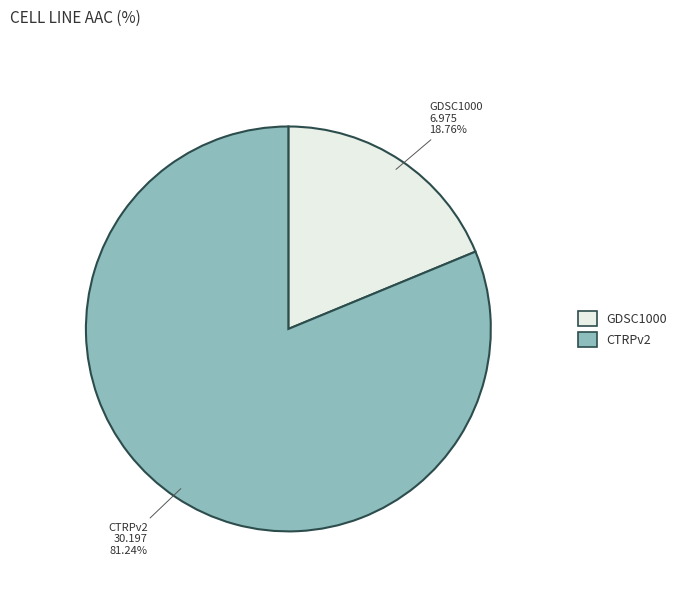

The GDSC1000 slice represents 26% of the pie. True or false?

False